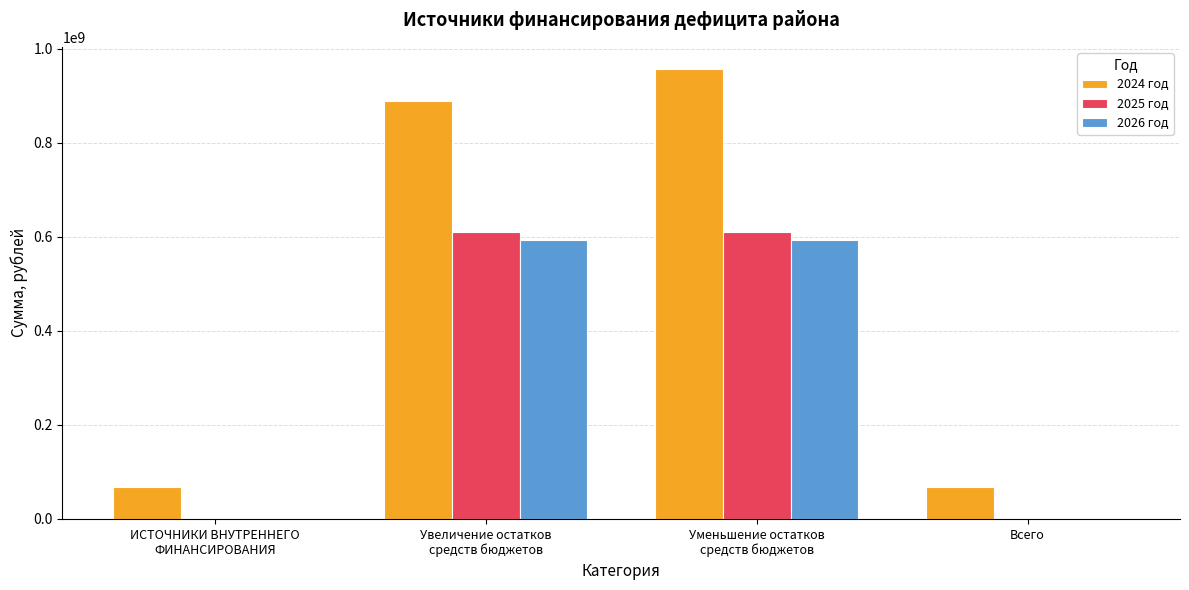

Which series has the largest total across all categories?

2024 год